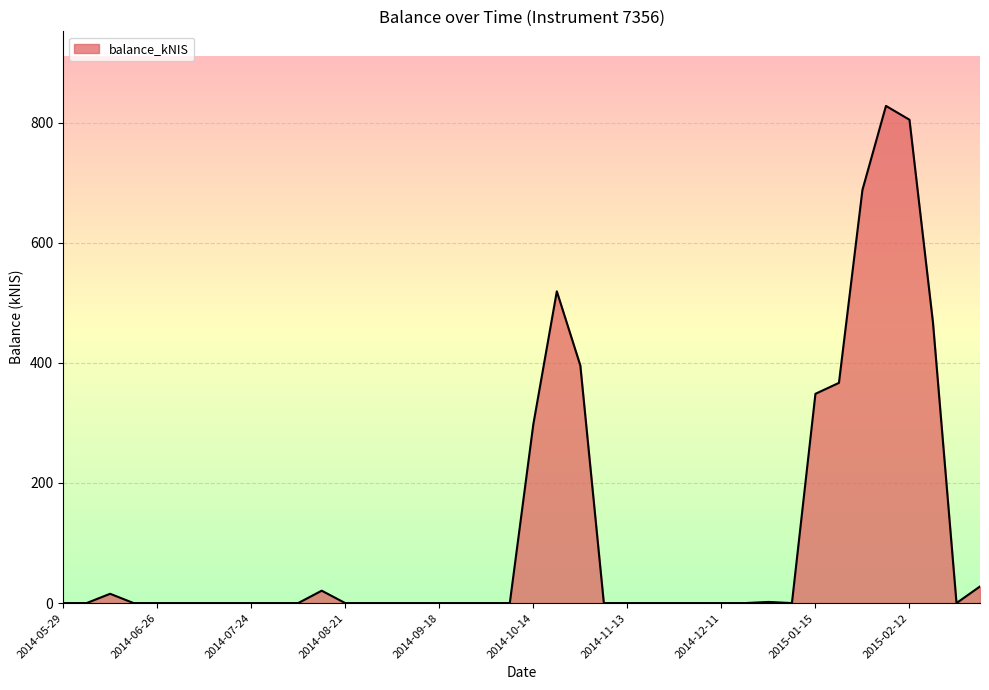

What is the maximum value shown in the chart?

827.9